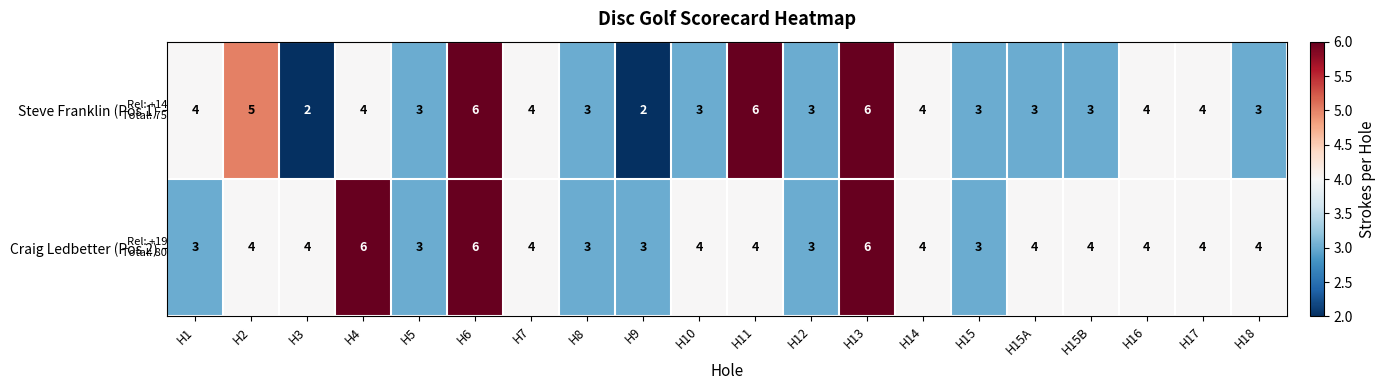

What is the maximum value for Steve Franklin (Pos 1)?

6